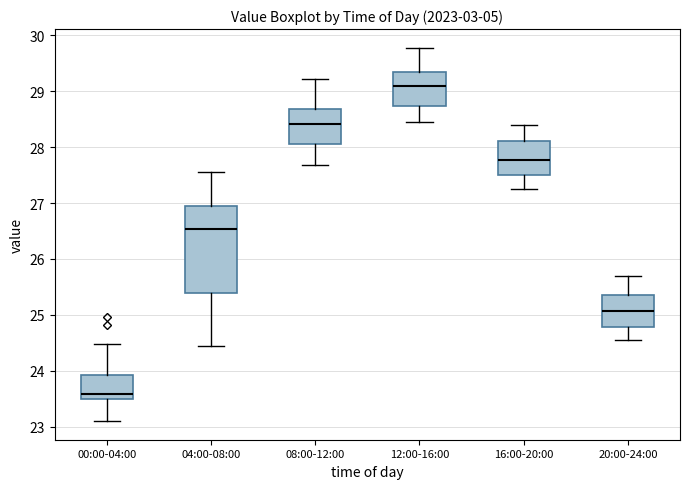

Reading left to right, transcribe this box plot: for each box, give where its median line is, the range the box spans, and where its two whiskers end, as read against the y-axis. The values are not printed on the chart, so give them approximately, as read against the axis.

00:00-04:00: median 23.6, box 23.5 to 23.9, whiskers 23.1 to 24.5
04:00-08:00: median 26.5, box 25.4 to 27.0, whiskers 24.4 to 27.6
08:00-12:00: median 28.4, box 28.1 to 28.7, whiskers 27.7 to 29.2
12:00-16:00: median 29.1, box 28.7 to 29.3, whiskers 28.5 to 29.8
16:00-20:00: median 27.8, box 27.5 to 28.1, whiskers 27.3 to 28.4
20:00-24:00: median 25.1, box 24.8 to 25.4, whiskers 24.6 to 25.7